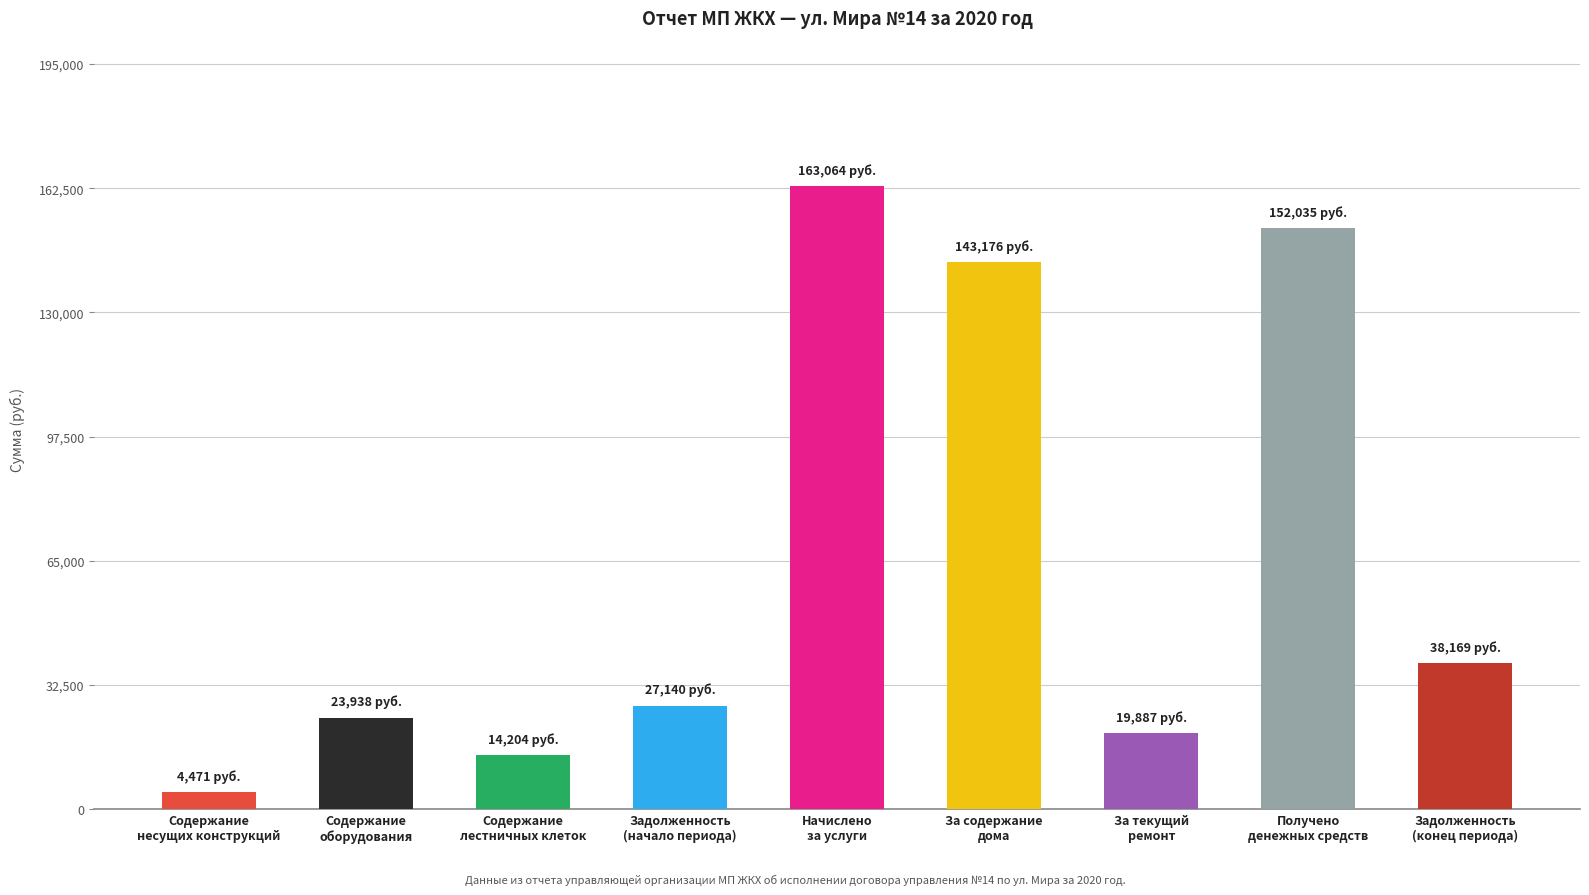

What is the value of the 2nd bar from the left?

23937.7